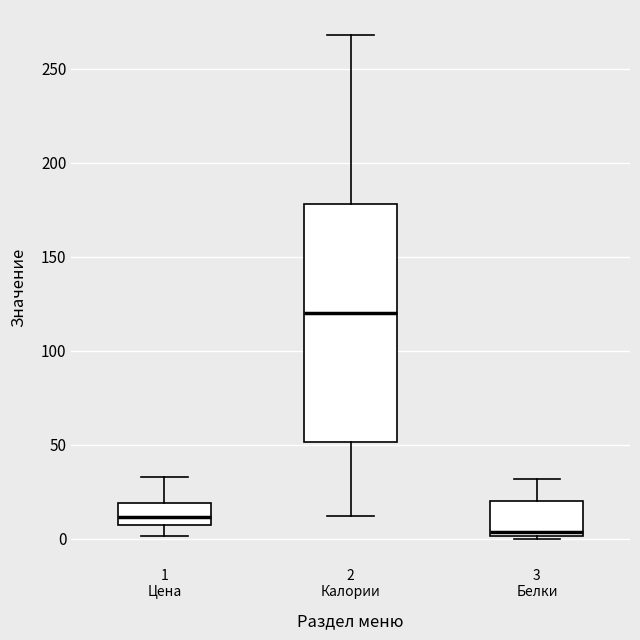

Reading left to right, transcribe this box plot: for each box, give where its median line is, the range the box spans, and where its two whiskers end, as read against the y-axis. The values are not printed on the chart, so give them approximately, as read against the axis.

1 Цена: median 10, box 5 to 20, whiskers 0 to 35
2 Калории: median 120, box 50 to 180, whiskers 10 to 270
3 Белки: median 5, box 0 to 20, whiskers 0 (just below the box's lower edge) to 30